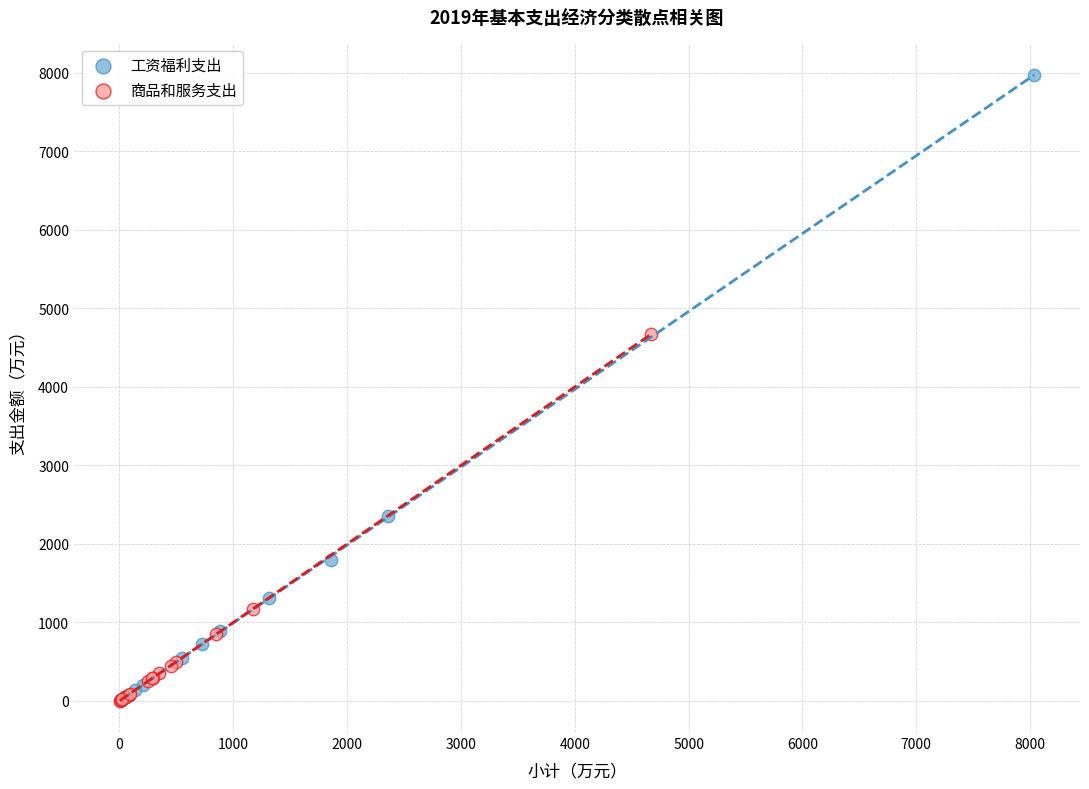

What are all the series names shown in the legend?

工资福利支出, 商品和服务支出